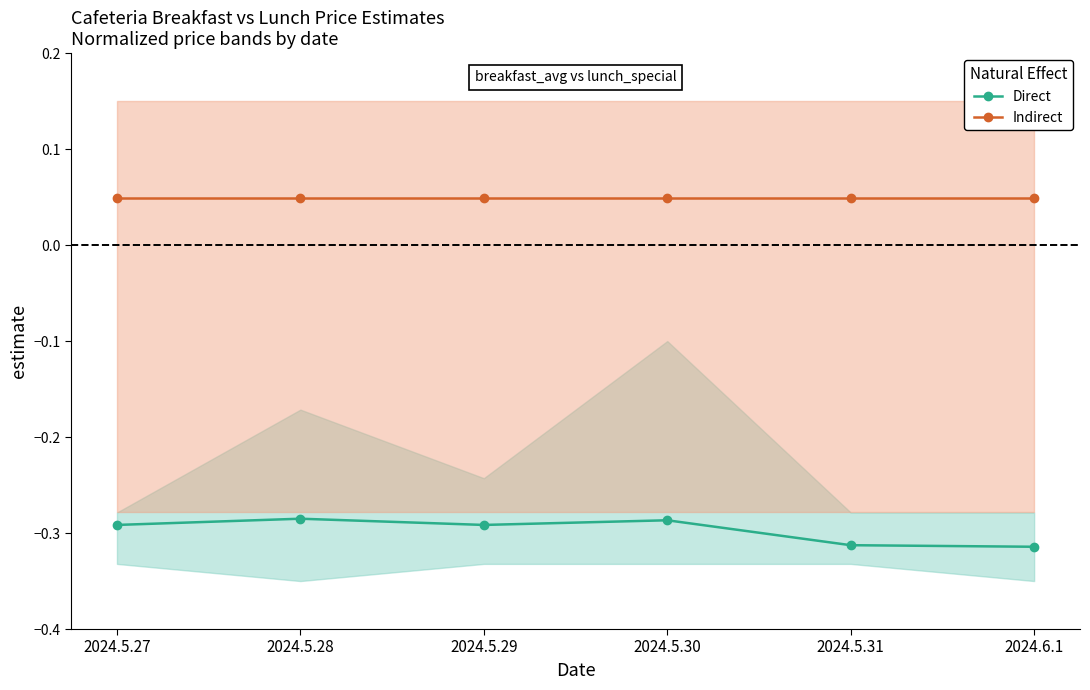

What is the value of the Direct point at the 5th from the left?

-0.3